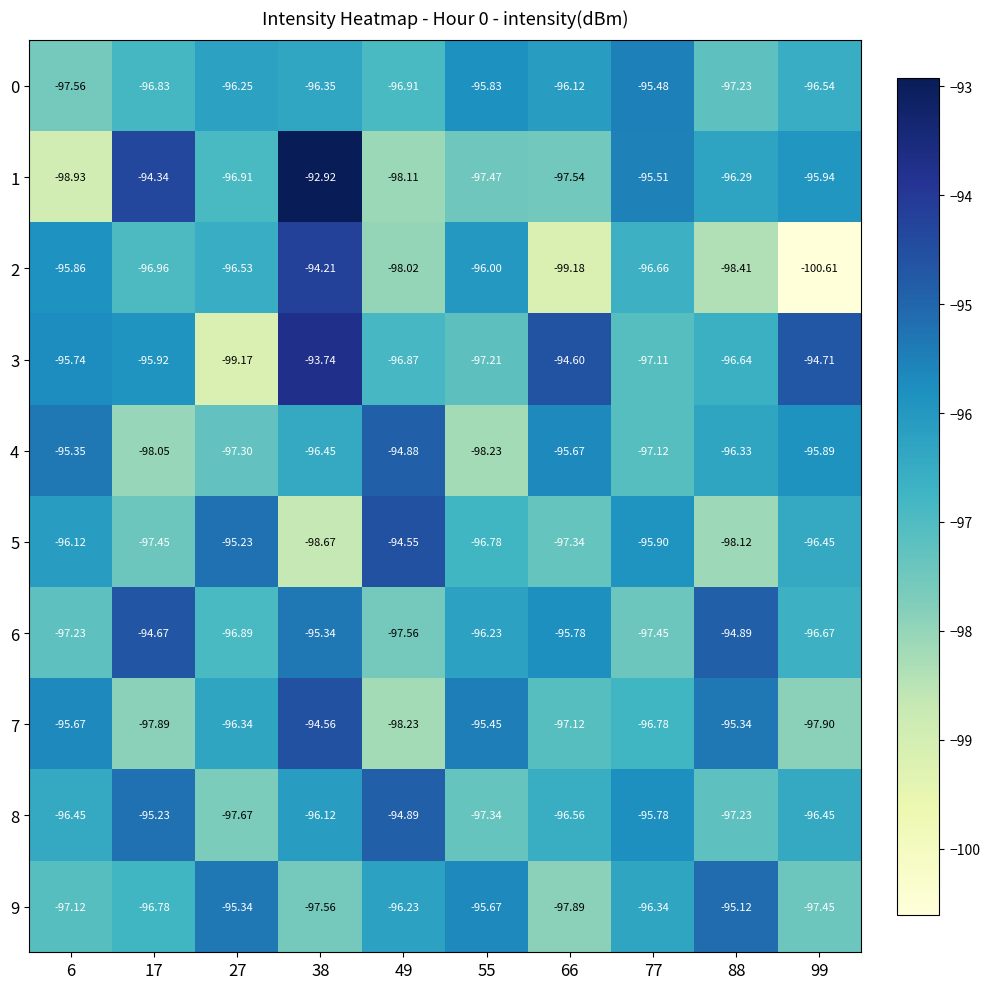

Is the value of 3 at 66 greater than the value of 4 at 6?

Yes